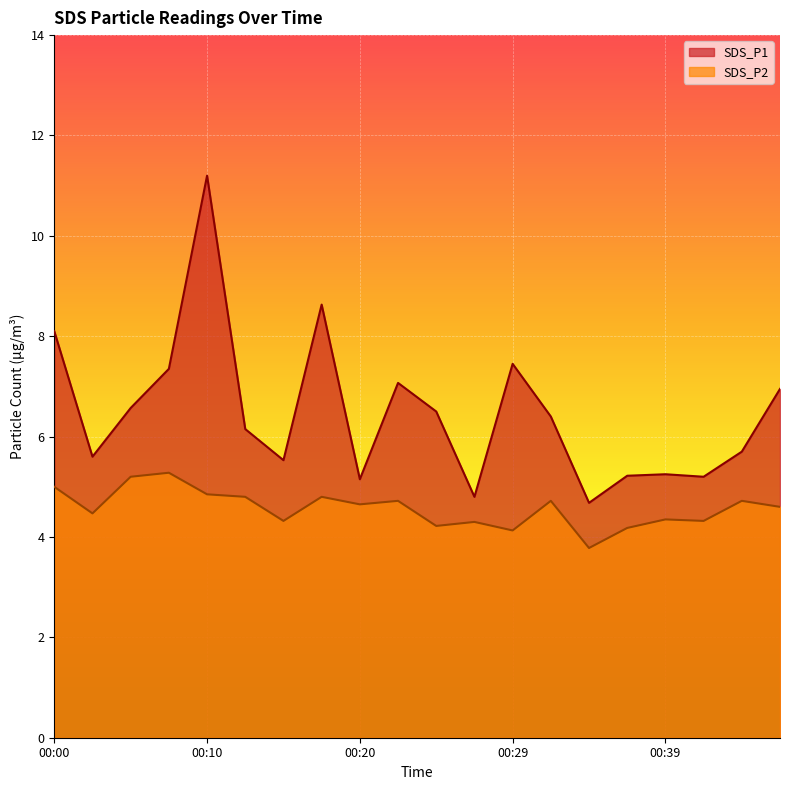

How many lines are shown in the chart?

2